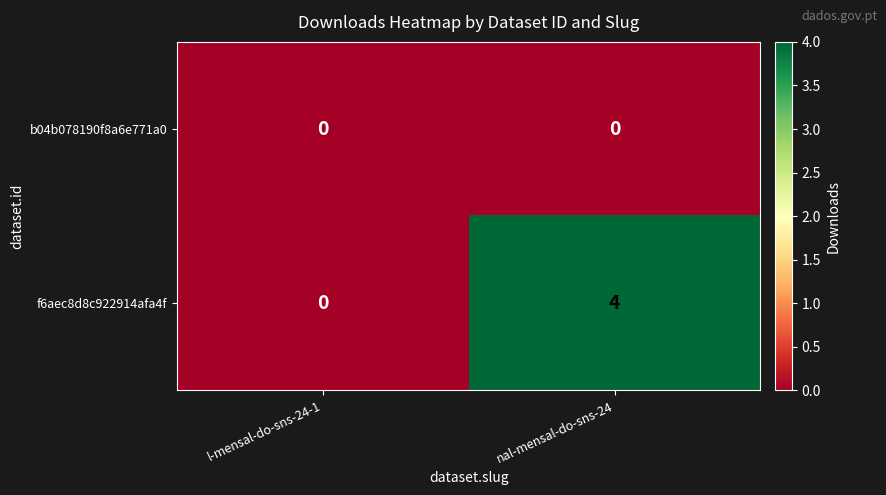

At which category is the sum across all series the highest?

nal-mensal-do-sns-24